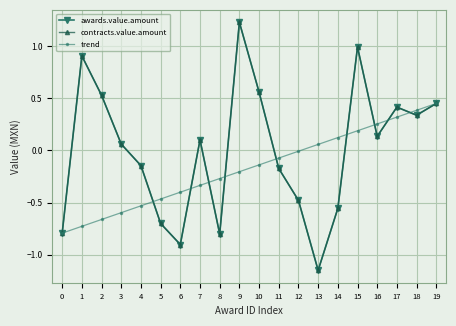

What is the value of the awards.value.amount point at the 10th from the left?

1.2